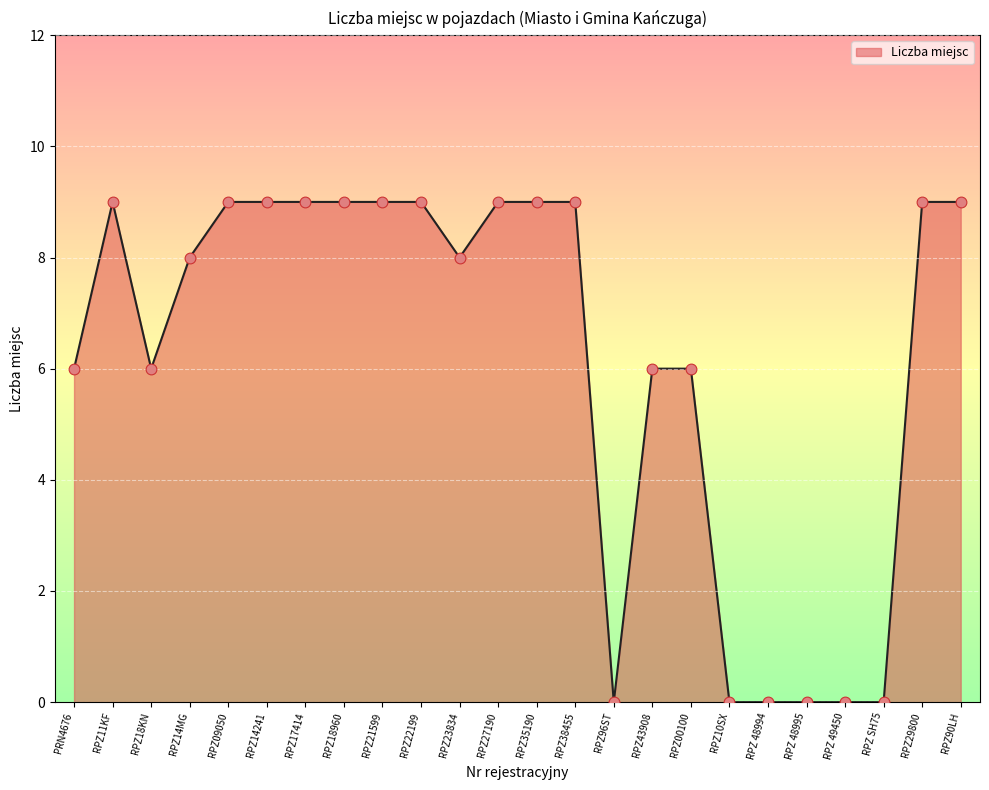

What is the change in value from RPZ17414 to RPZ96ST?

-9